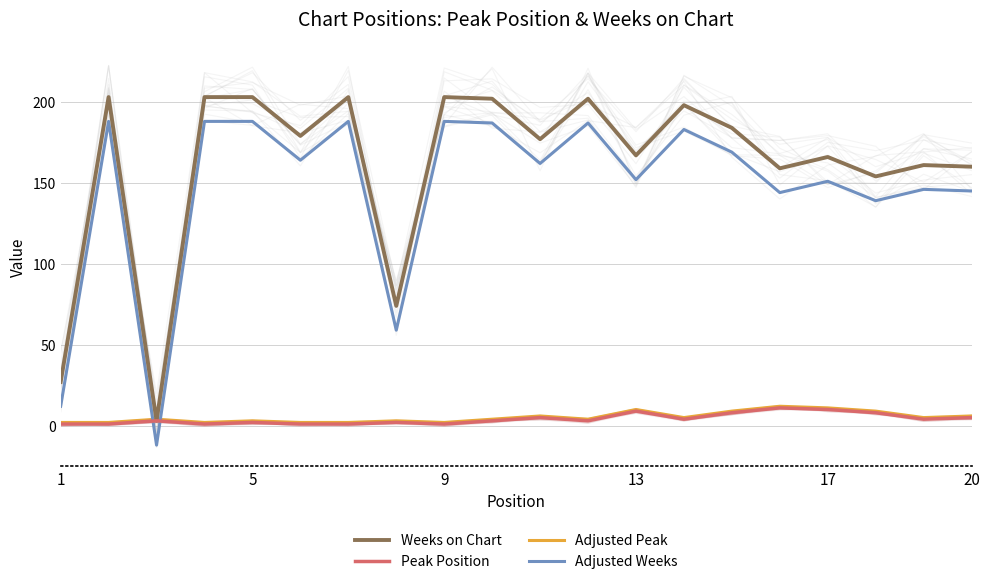

What is the maximum value for Adjusted Peak?

12